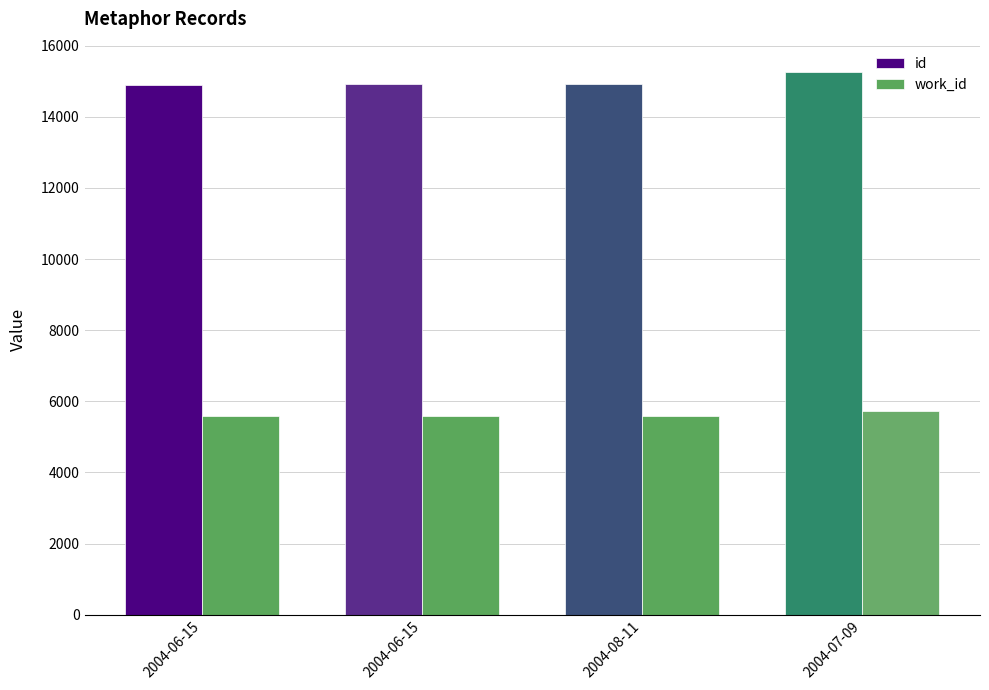

Which series has the largest range (max minus min)?

id